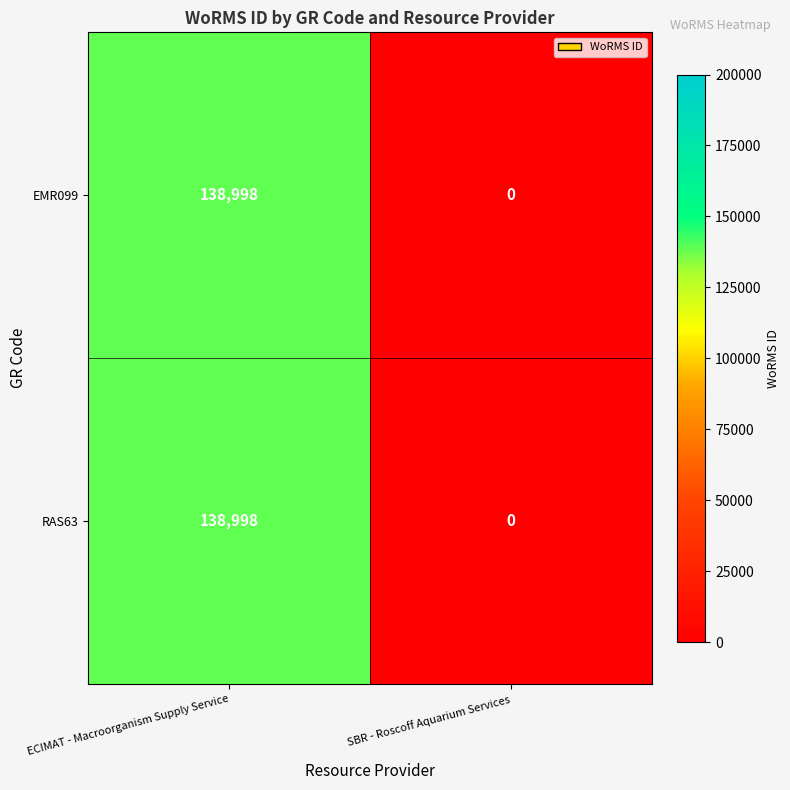

How many values in RAS63 are above zero?

1